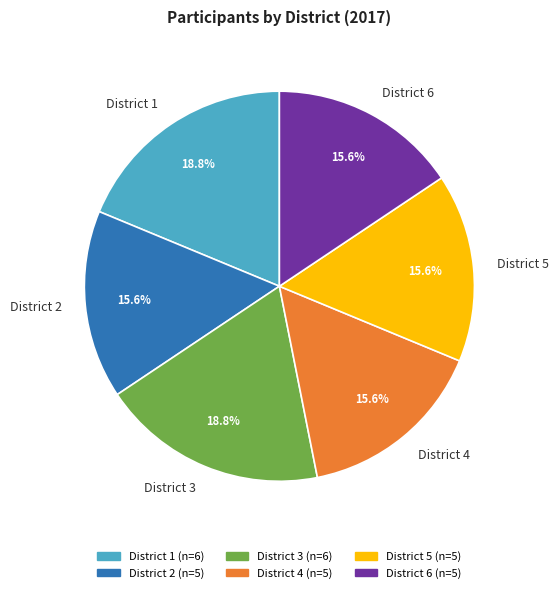

Approximately how many times larger is the value at District 6 compared to District 3?

0.8